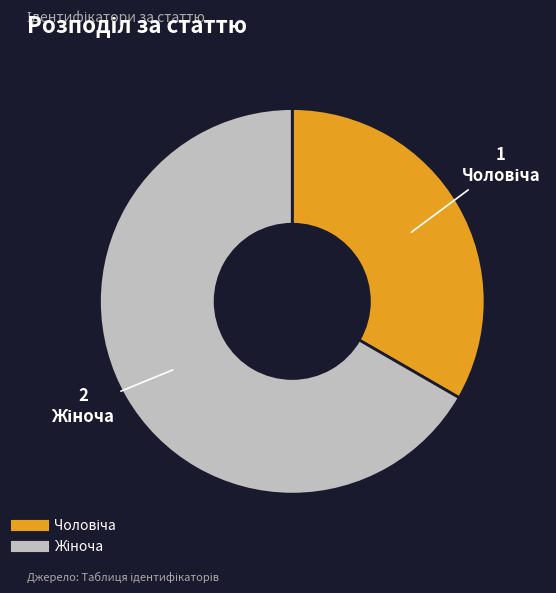

How many segments does this pie chart have?

2